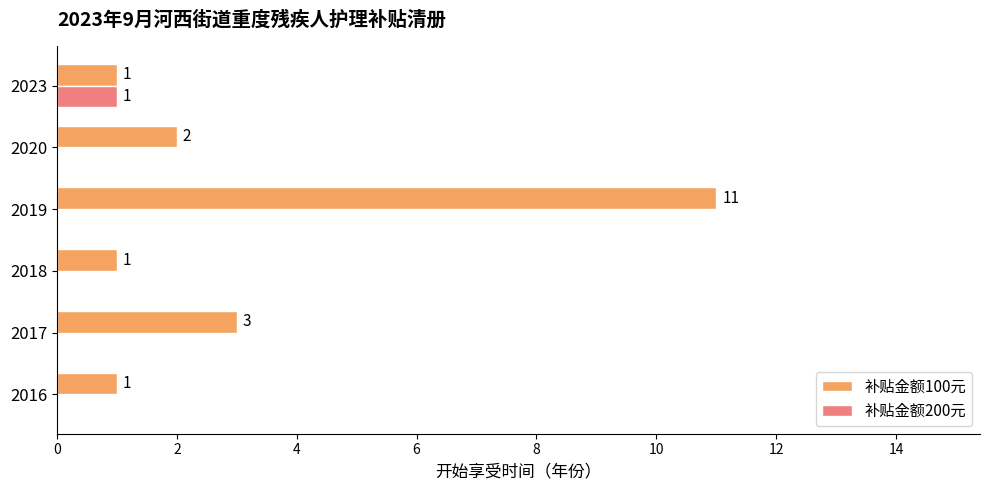

What is the sum of the 补贴金额100元 values at 2020 and 2019?

13